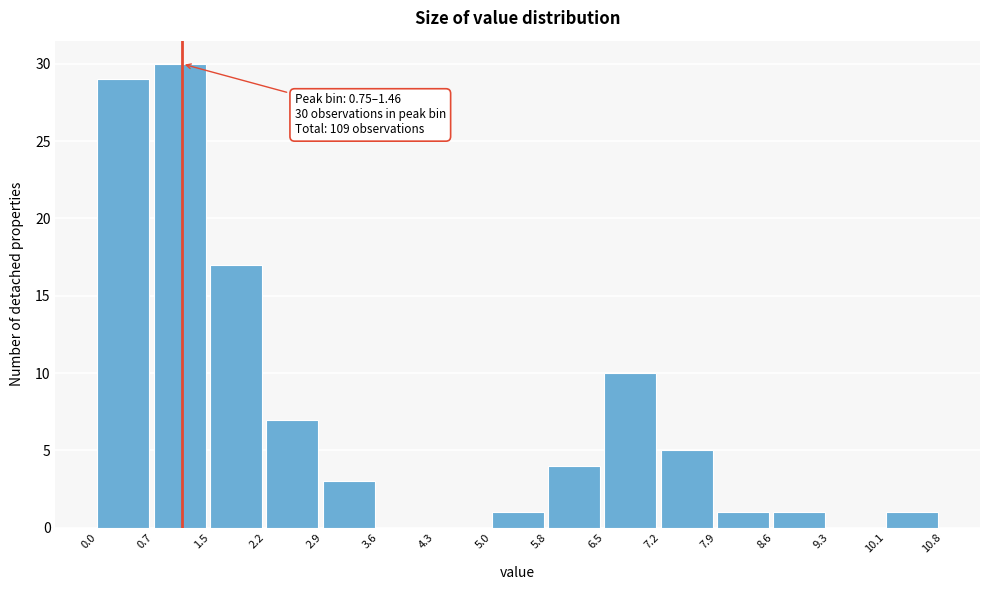

Over which range of the x-axis is the bar tallest?

0.7 to 1.5